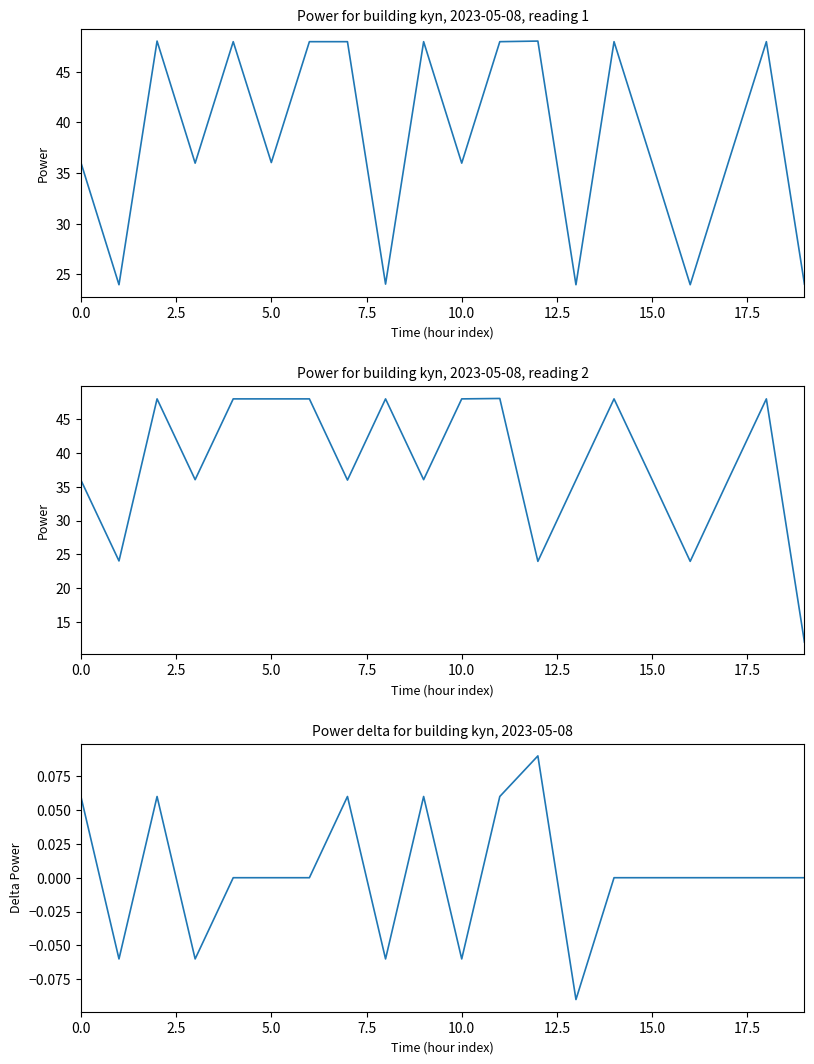

How many values in the power_diff series are below 0?

5